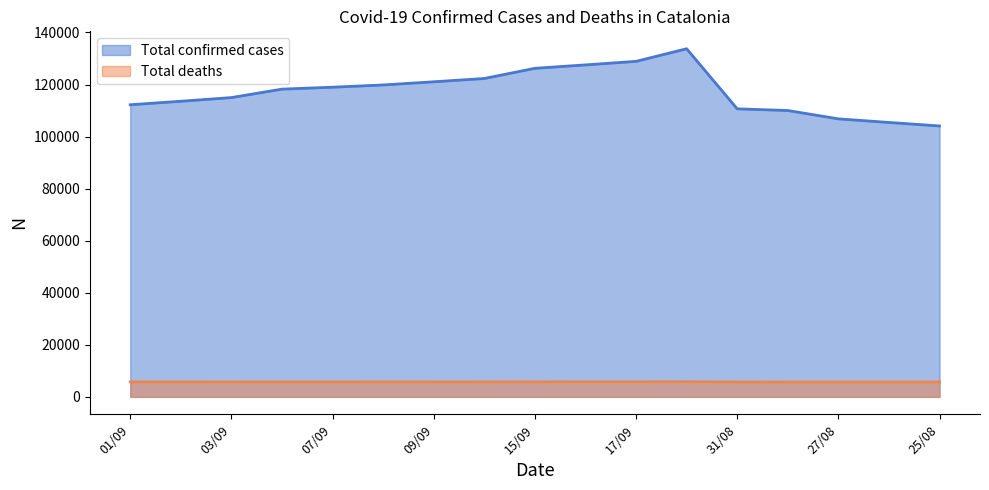

Does the chart display data point markers on the line(s)?

No